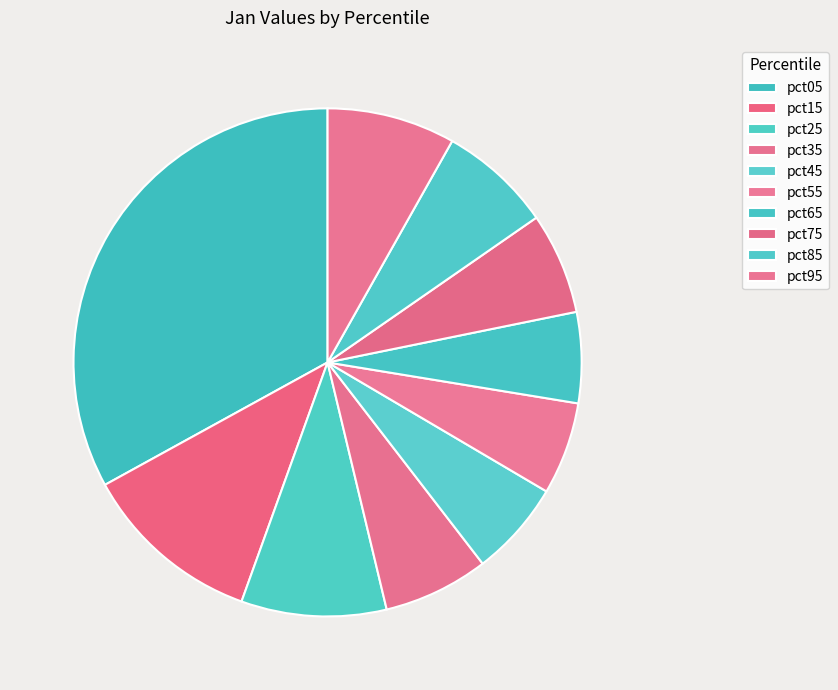

What portion of the pie excludes pct25?

90.8%